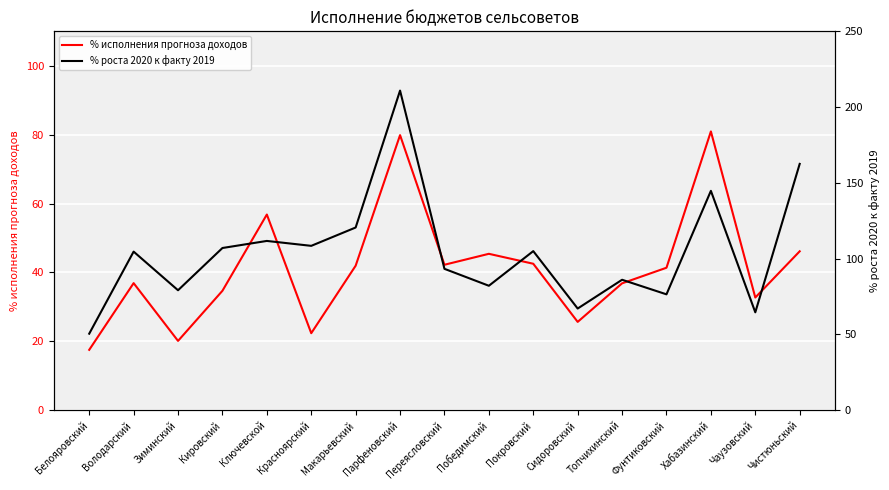

What is the approximate value of % роста 2020 к факту 2019 at Макарьевский?

120.5